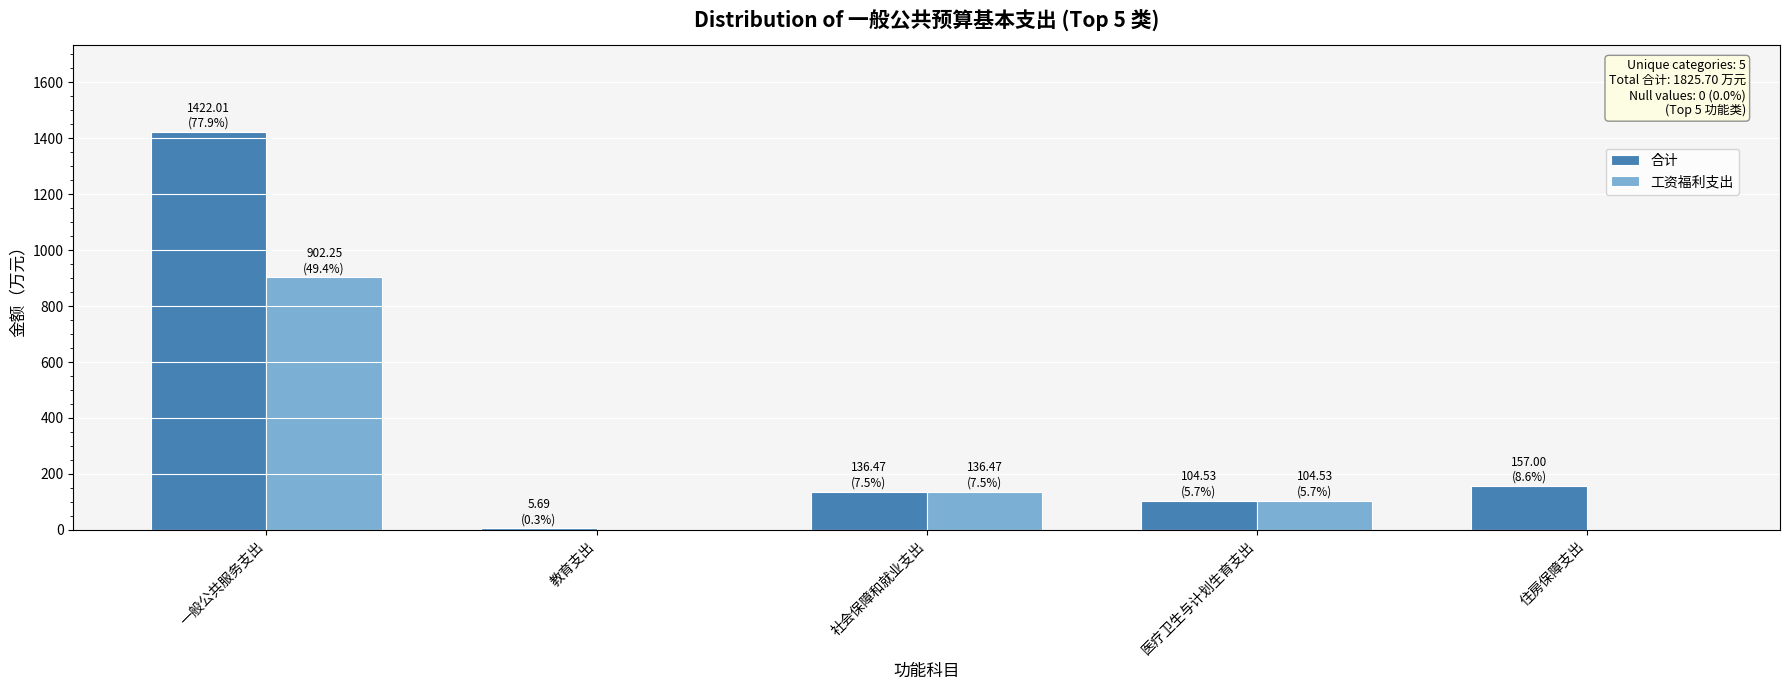

Does the chart contain stacked bars?

No